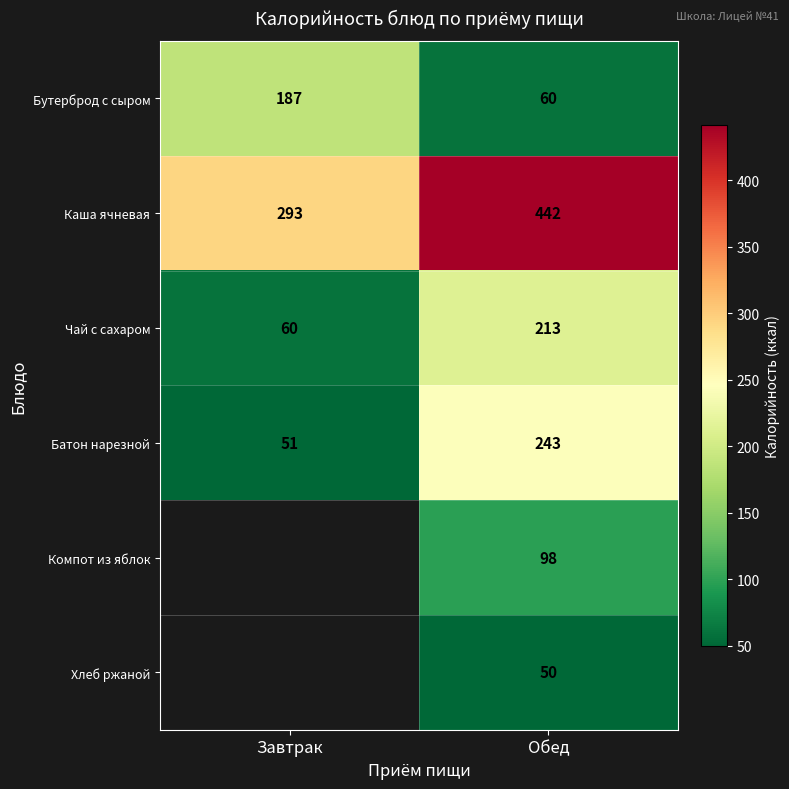

What is the difference between the highest and lowest values at Обед?

392